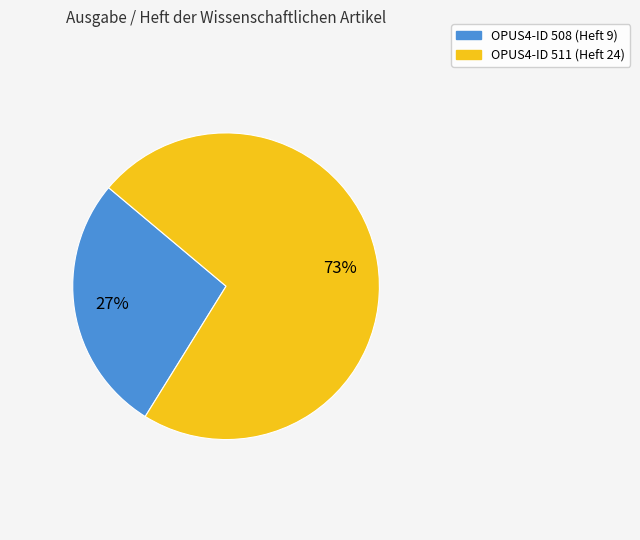

Is there a majority slice in this chart?

Yes